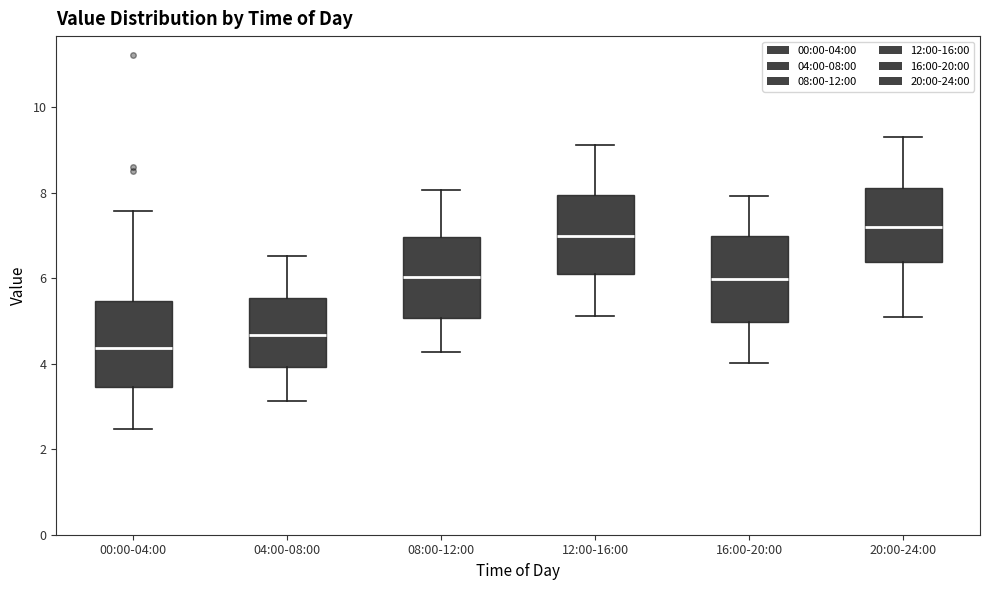

Where does the upper whisker of the box for 04:00-08:00 end on the y-axis? The values are not printed on the chart, so give them approximately, as read against the axis.

6.6